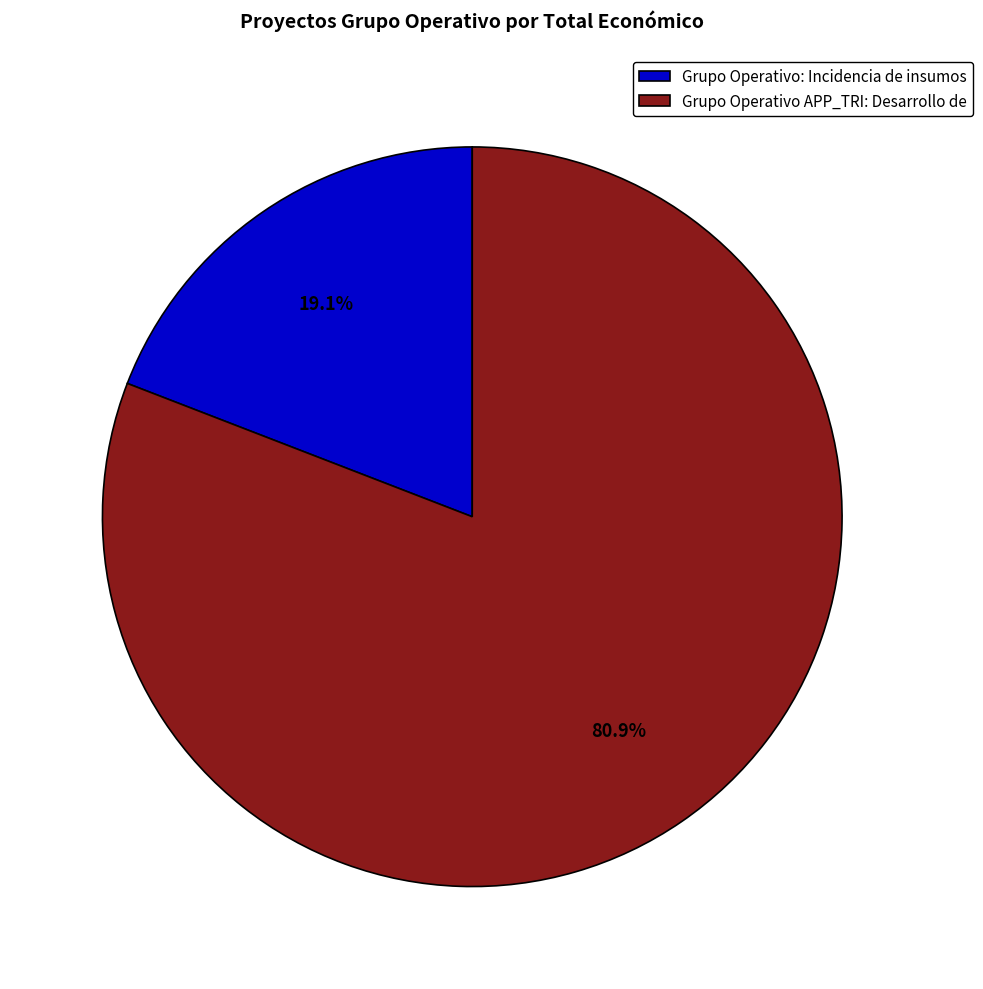

Combined, what portion of the pie is Grupo Operativo APP_TRI: Desarrollo de and Grupo Operativo: Incidencia de insumos?

100.0%